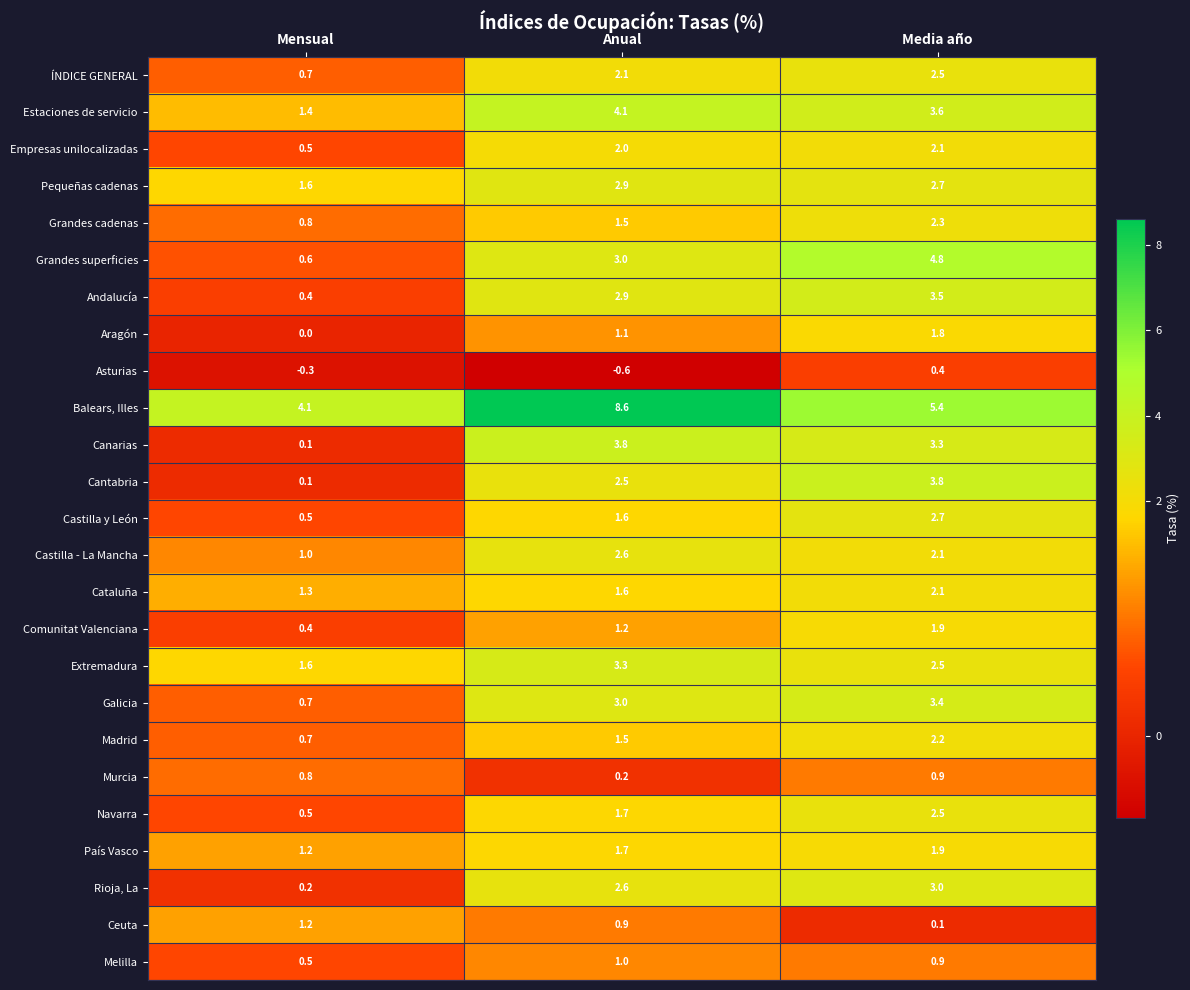

What is the difference between the highest and lowest values at Anual?

9.2